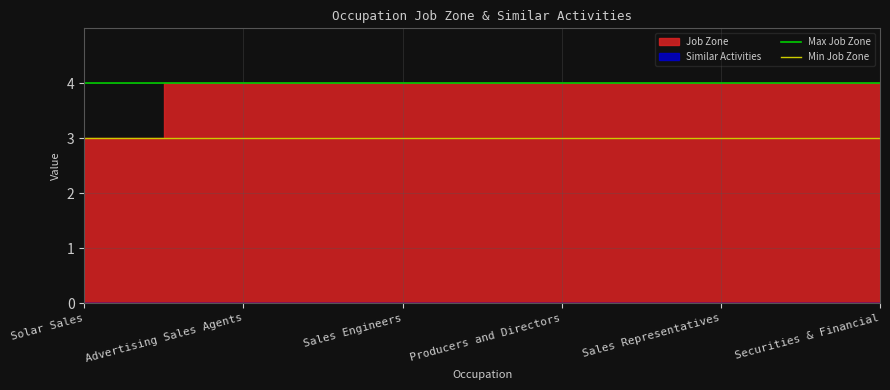

Does the chart display data point markers on the line(s)?

No